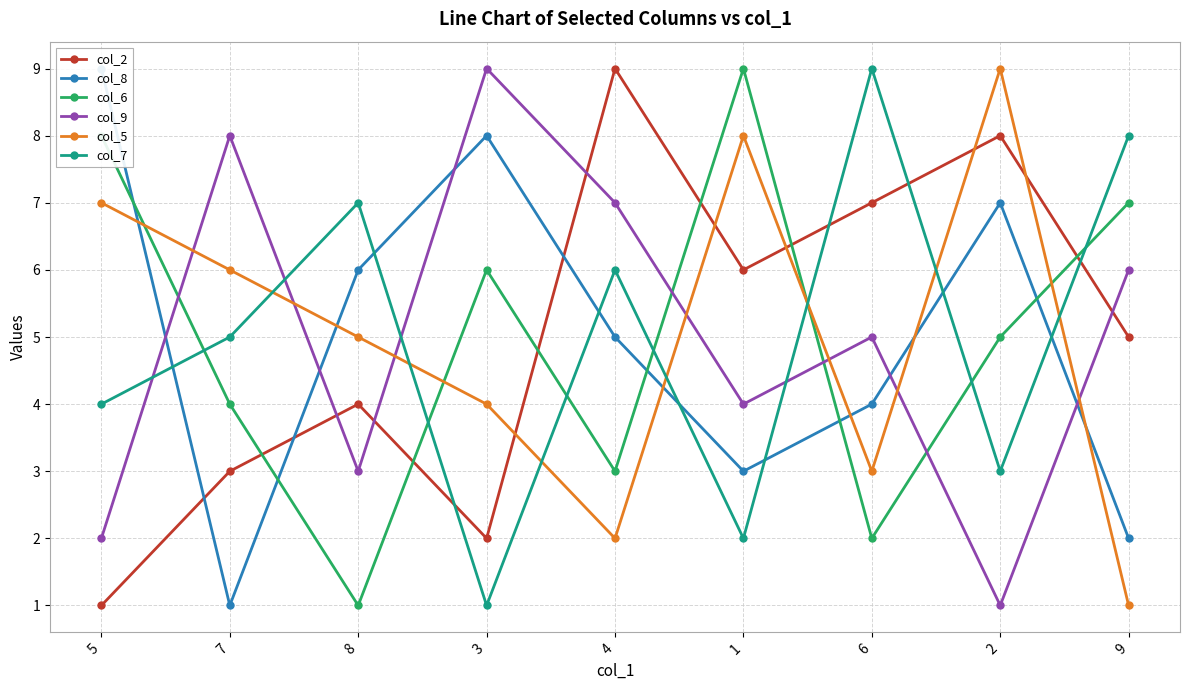

Count the col_9 values in the range 3 to 7.

5